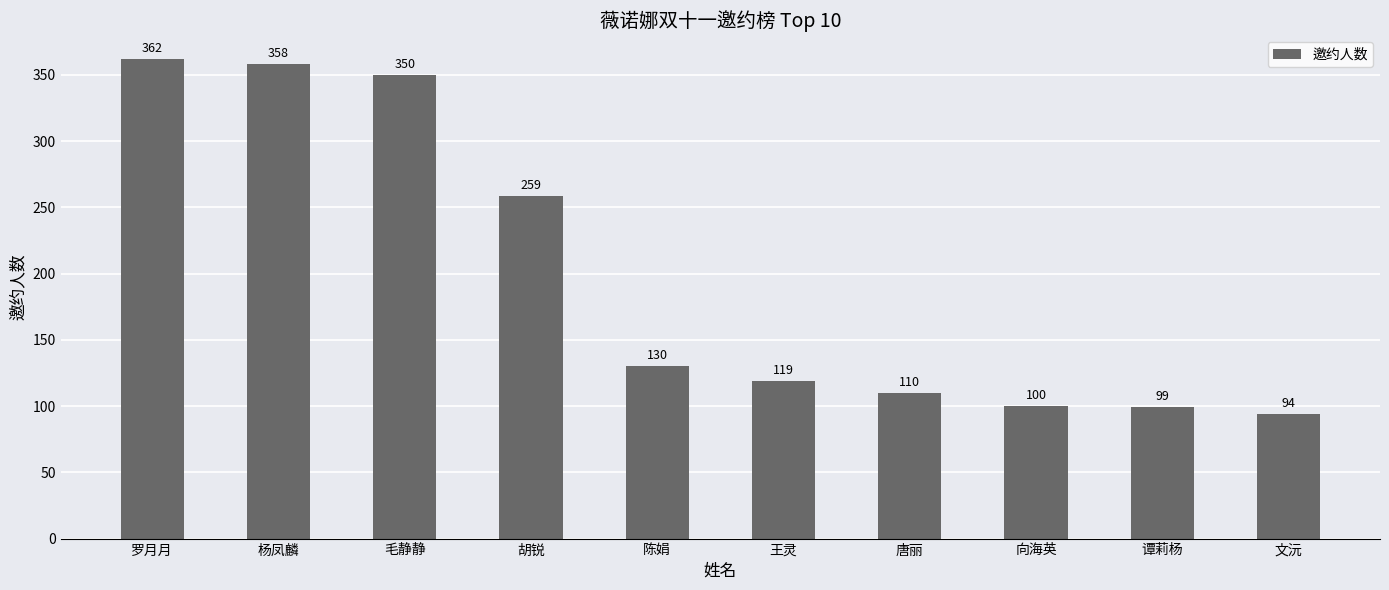

The value at 向海英 is 100. True or false?

True